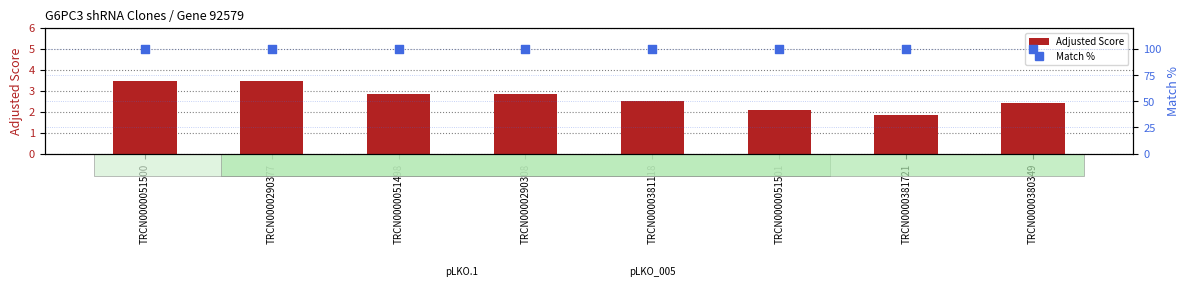

Which series has the largest total across all categories?

Match %